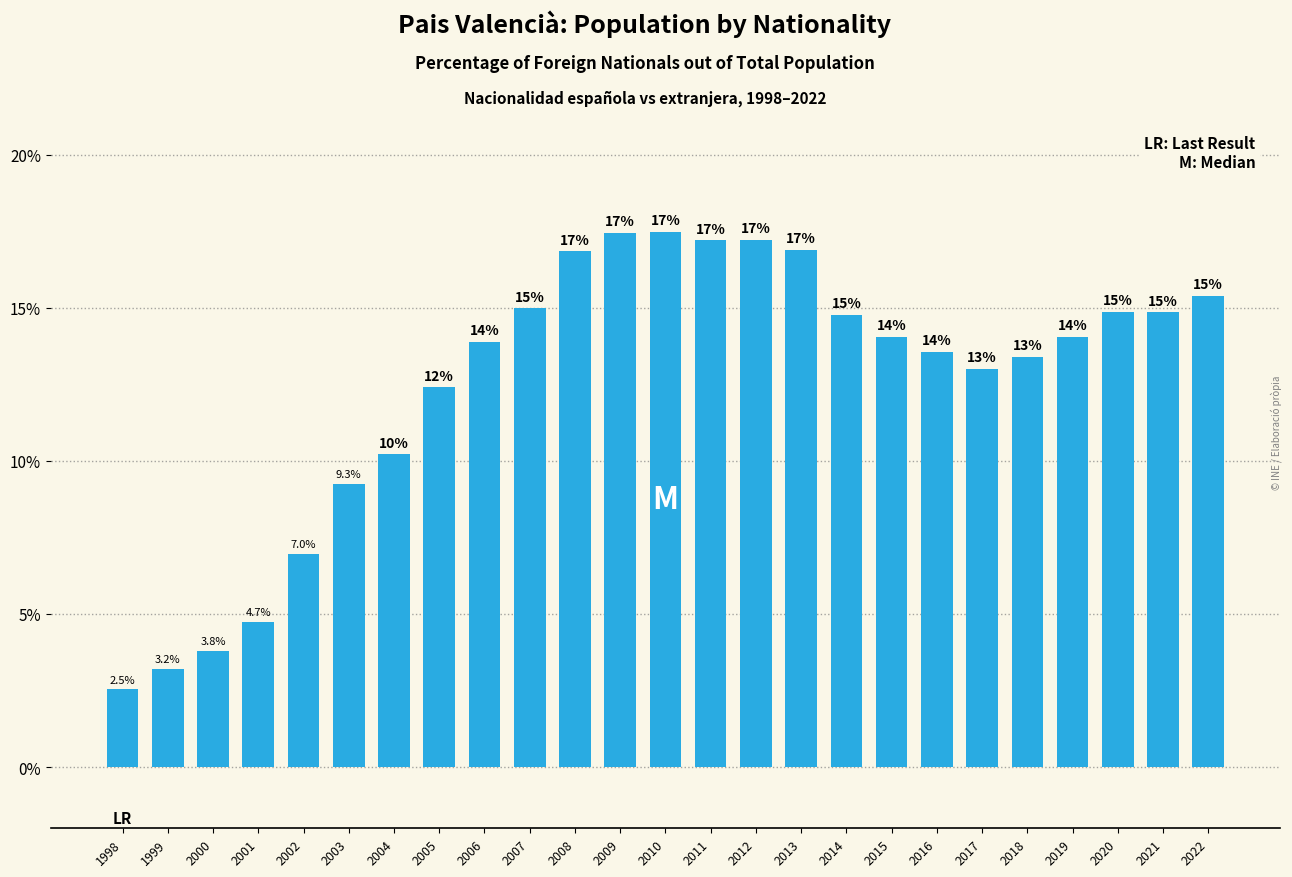

Reading left to right, list all the values displayed in this chart.

1998=2.5	1999=3.2	2000=3.8	2001=4.7	2002=7.0	2003=9.3	2004=10.2	2005=12.4	2006=13.9	2007=15.0	2008=16.8	2009=17.5	2010=17.5	2011=17.2	2012=17.2	2013=16.9	2014=14.8	2015=14.1	2016=13.6	2017=13.0	2018=13.4	2019=14.1	2020=14.9	2021=14.9	2022=15.4